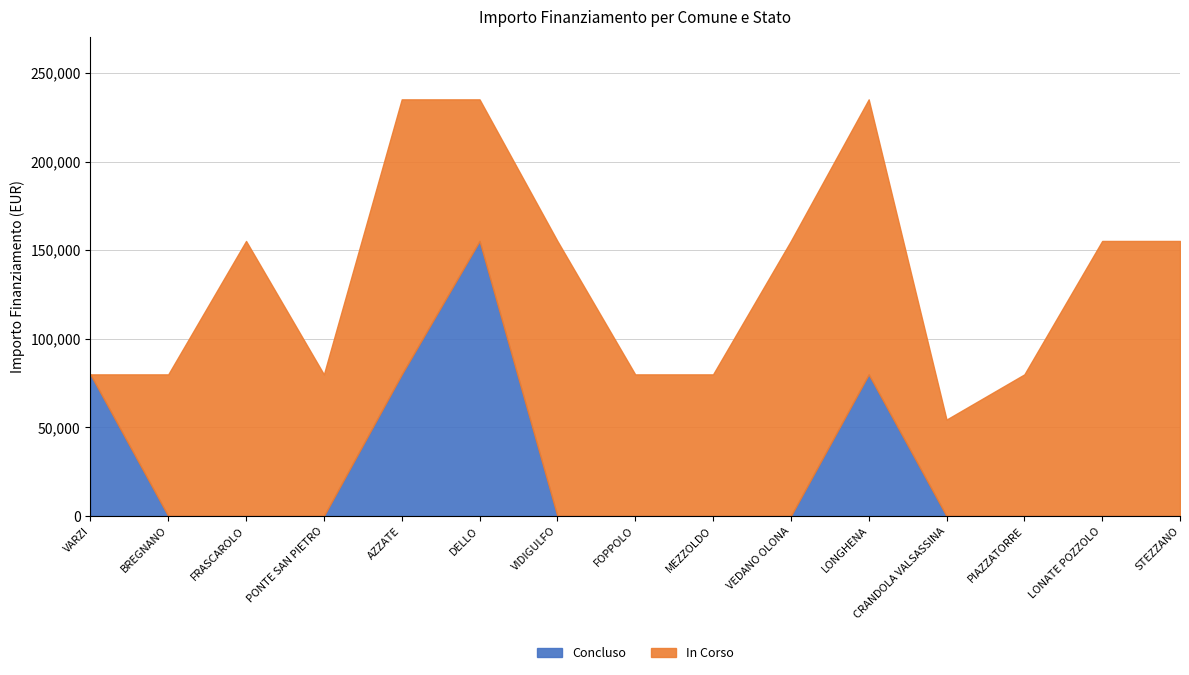

What is the total value across all series at STEZZANO?

155234